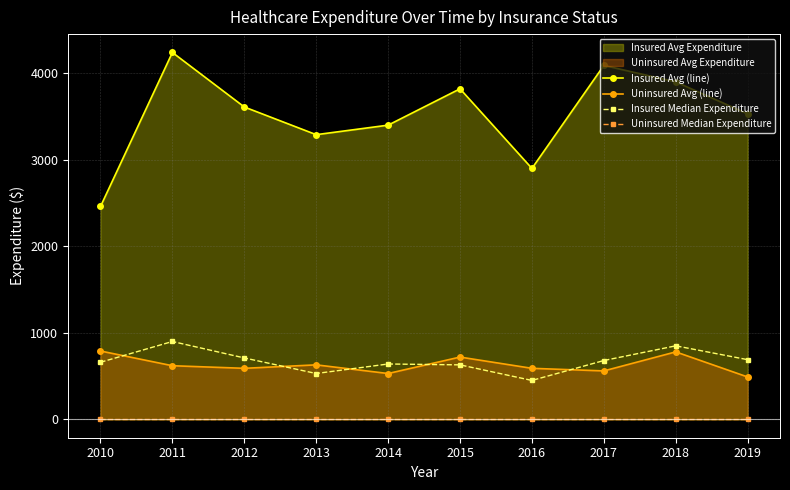

What is the value of the Insured Median Expenditure point at the 10th from the left?

690